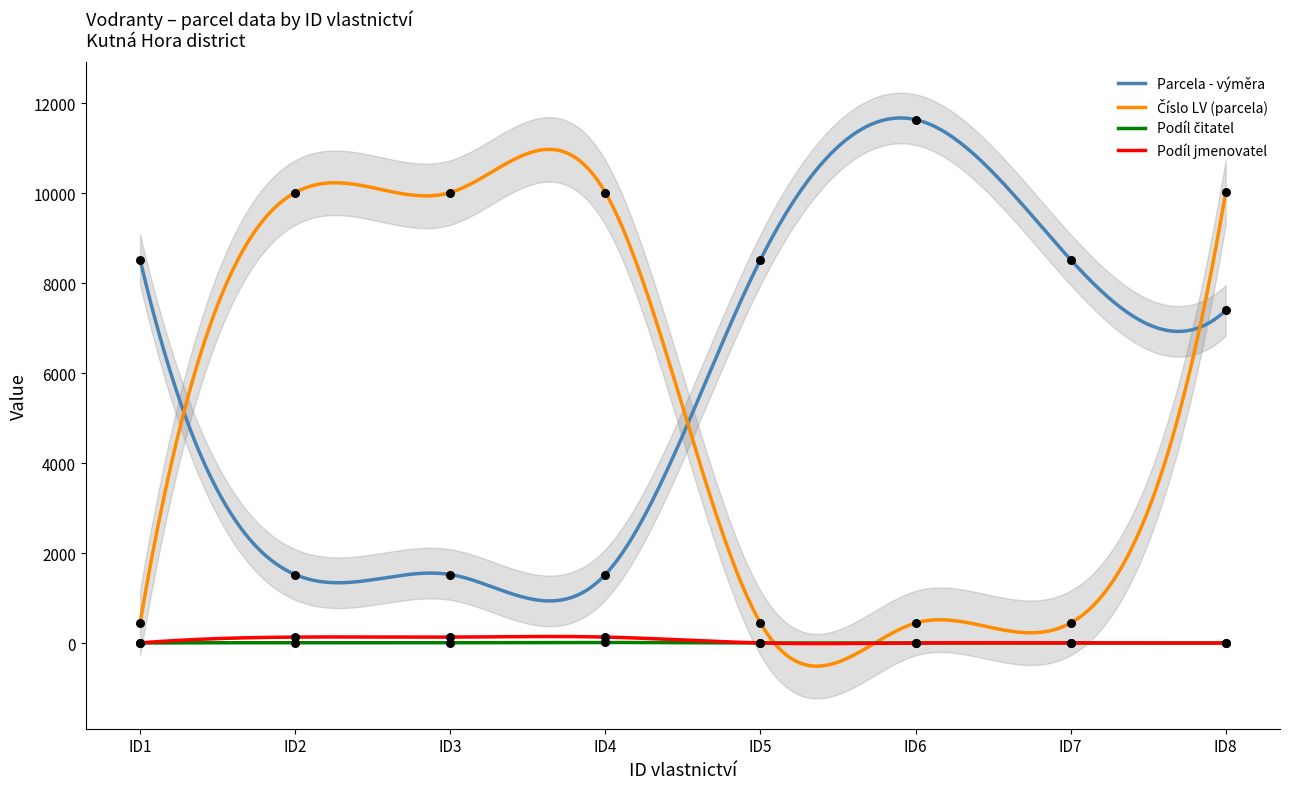

Which series has the largest Y range (max minus min)?

Parcela - výměra